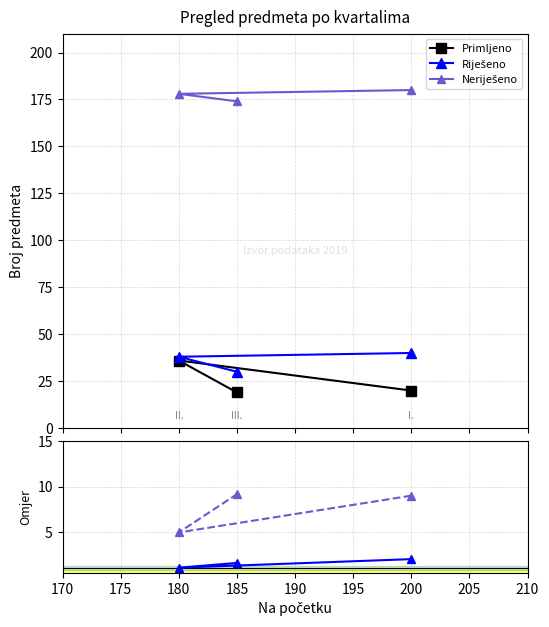

What is the lowest value of the Primljeno series?

19